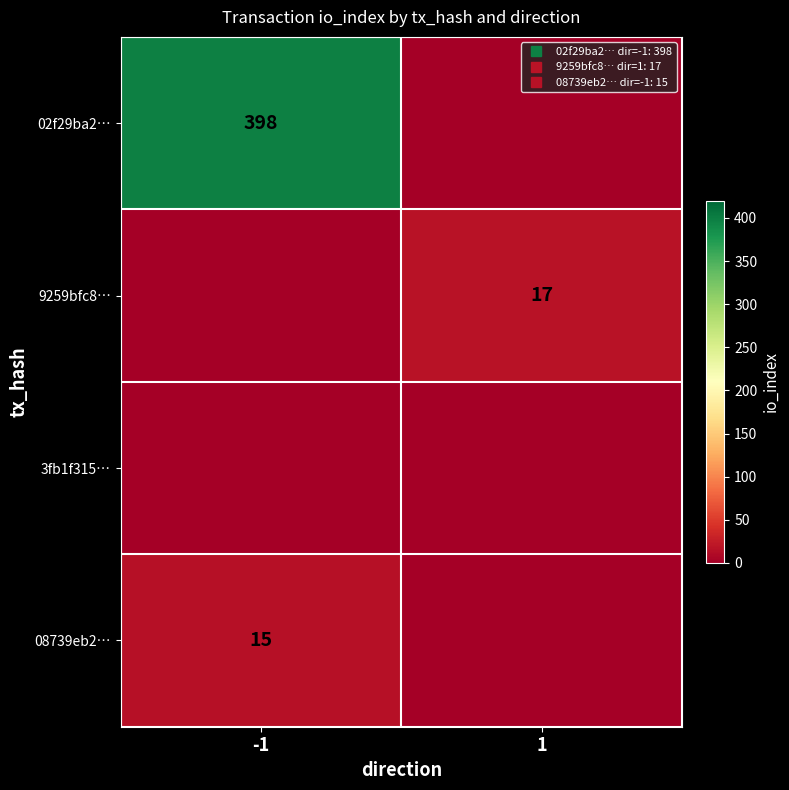

Rank the categories by 3fb1f315… value from lowest to highest.

-1, 1